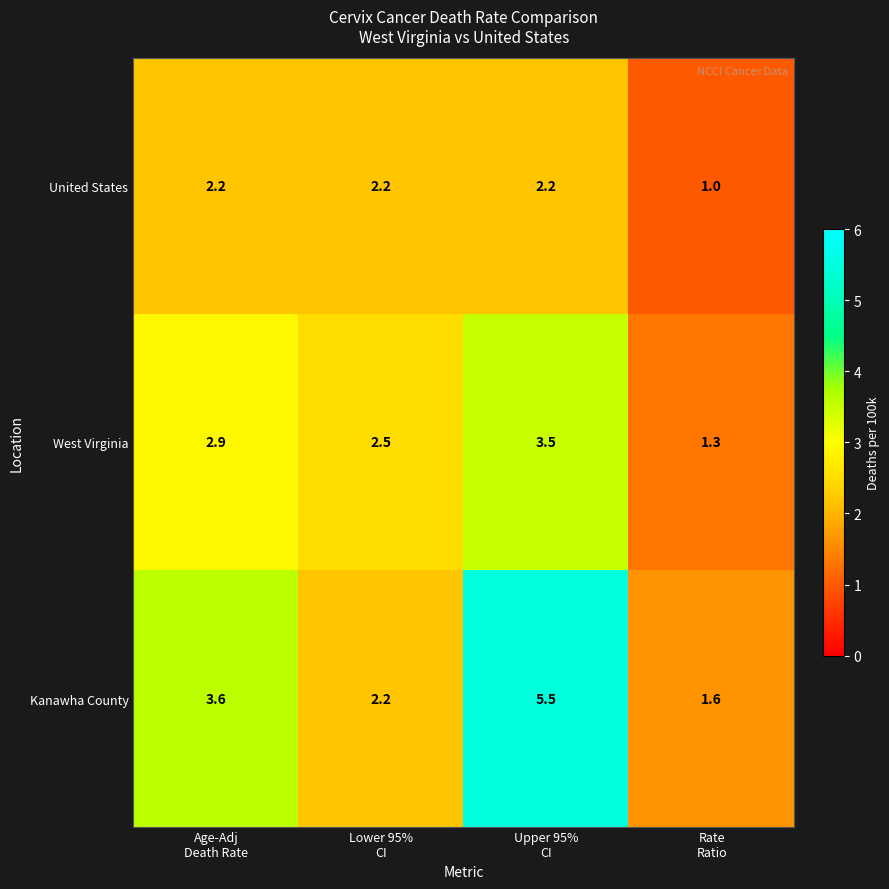

Which label corresponds to the smallest value in the chart?

Rate
Ratio